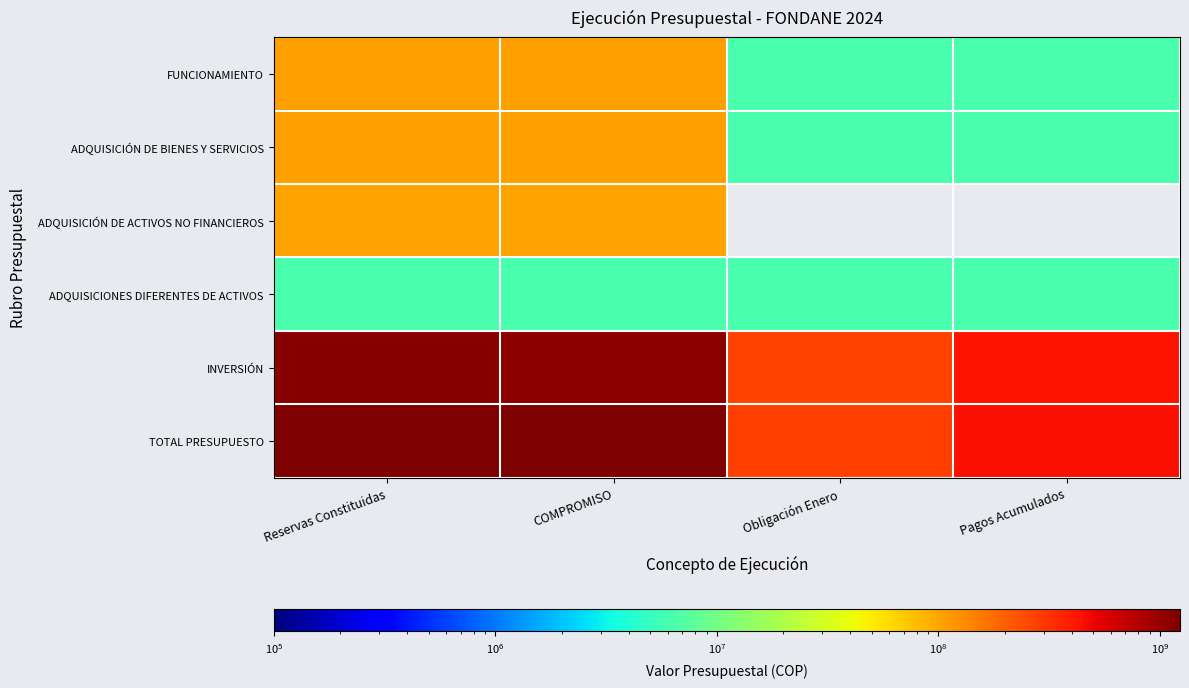

What is the lowest value of the ADQUISICIONES DIFERENTES DE ACTIVOS series?

6283333.0